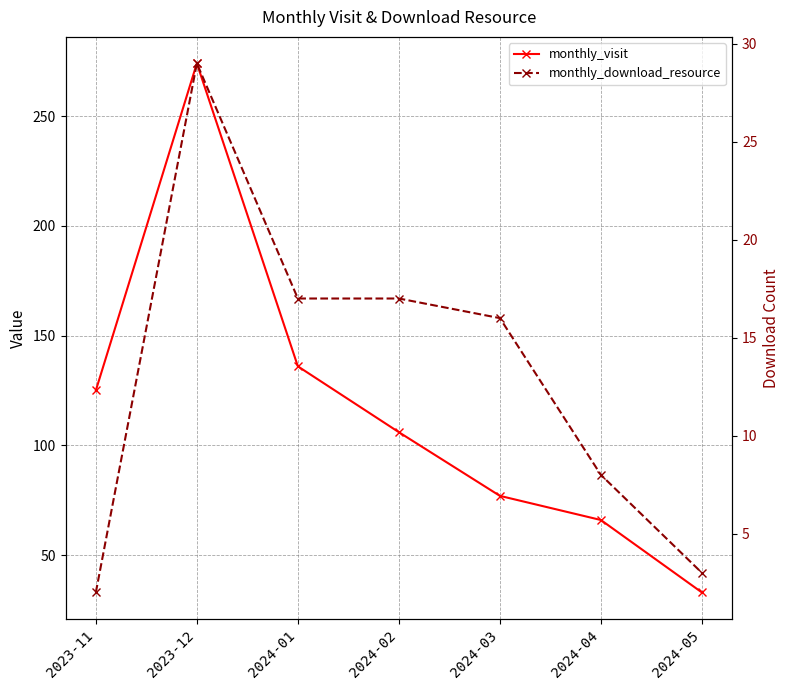

Rank the categories by monthly_visit value from highest to lowest.

2023-12, 2024-01, 2023-11, 2024-02, 2024-03, 2024-04, 2024-05